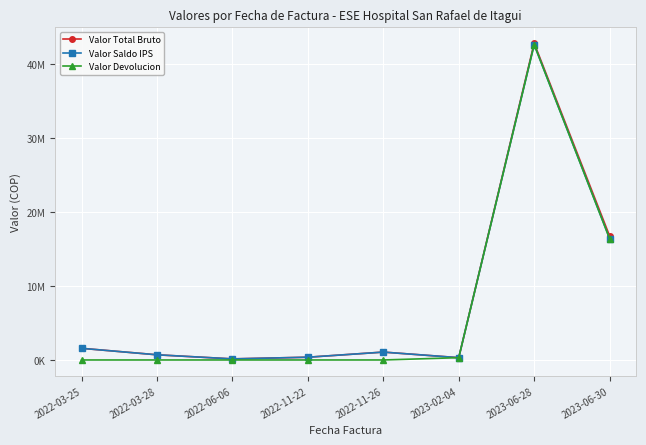

Does the chart have visible grid lines?

Yes